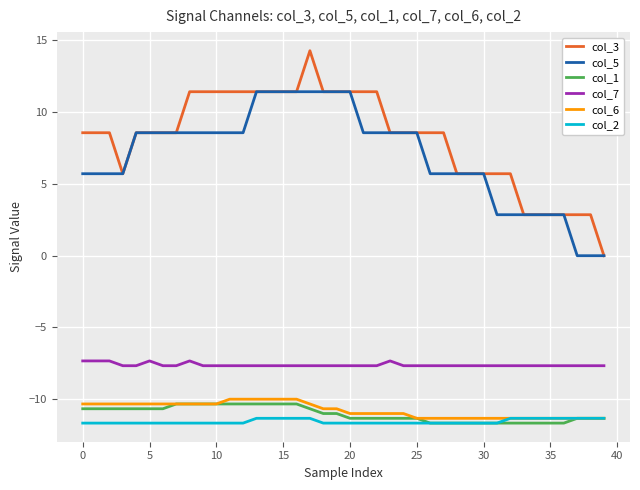

Which series has the widest spread of values?

col_3